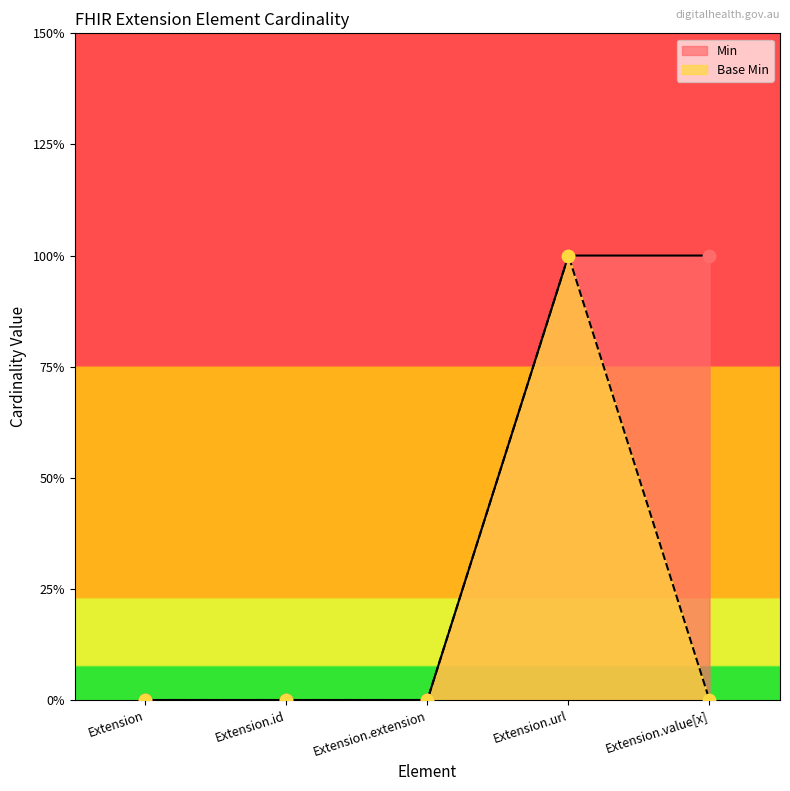

At how many categories does at least one series exceed 0?

2